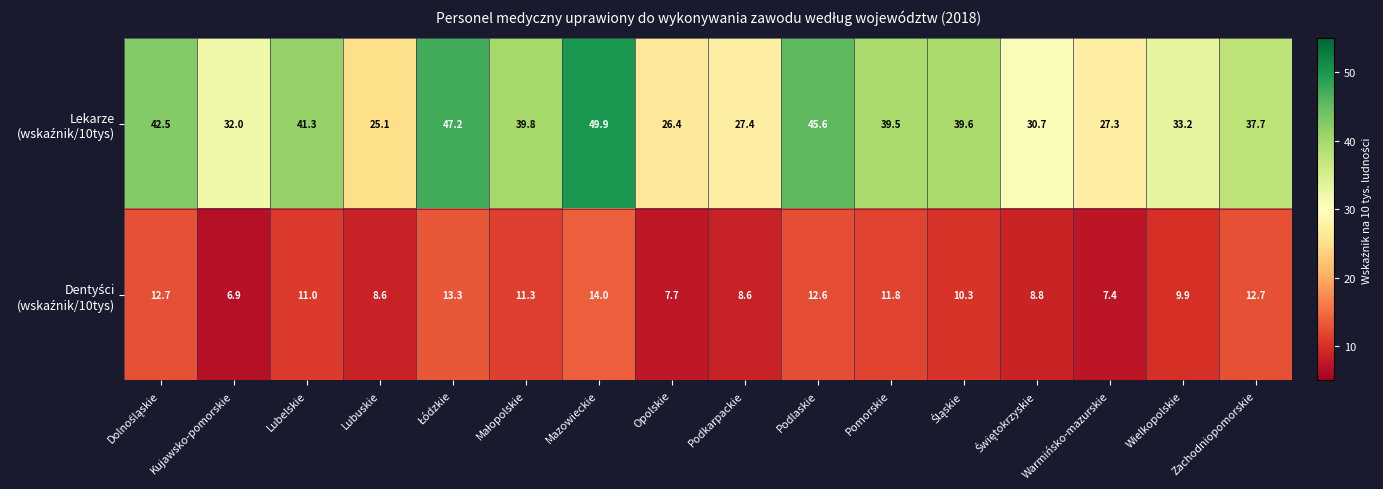

At how many categories does at least one series exceed 21?

16